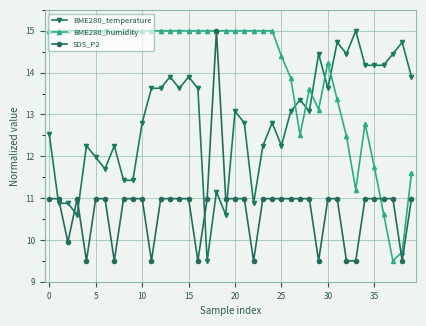

Rank the series by their average value, from lowest to highest.

SDS_P2, BME280_temperature, BME280_humidity